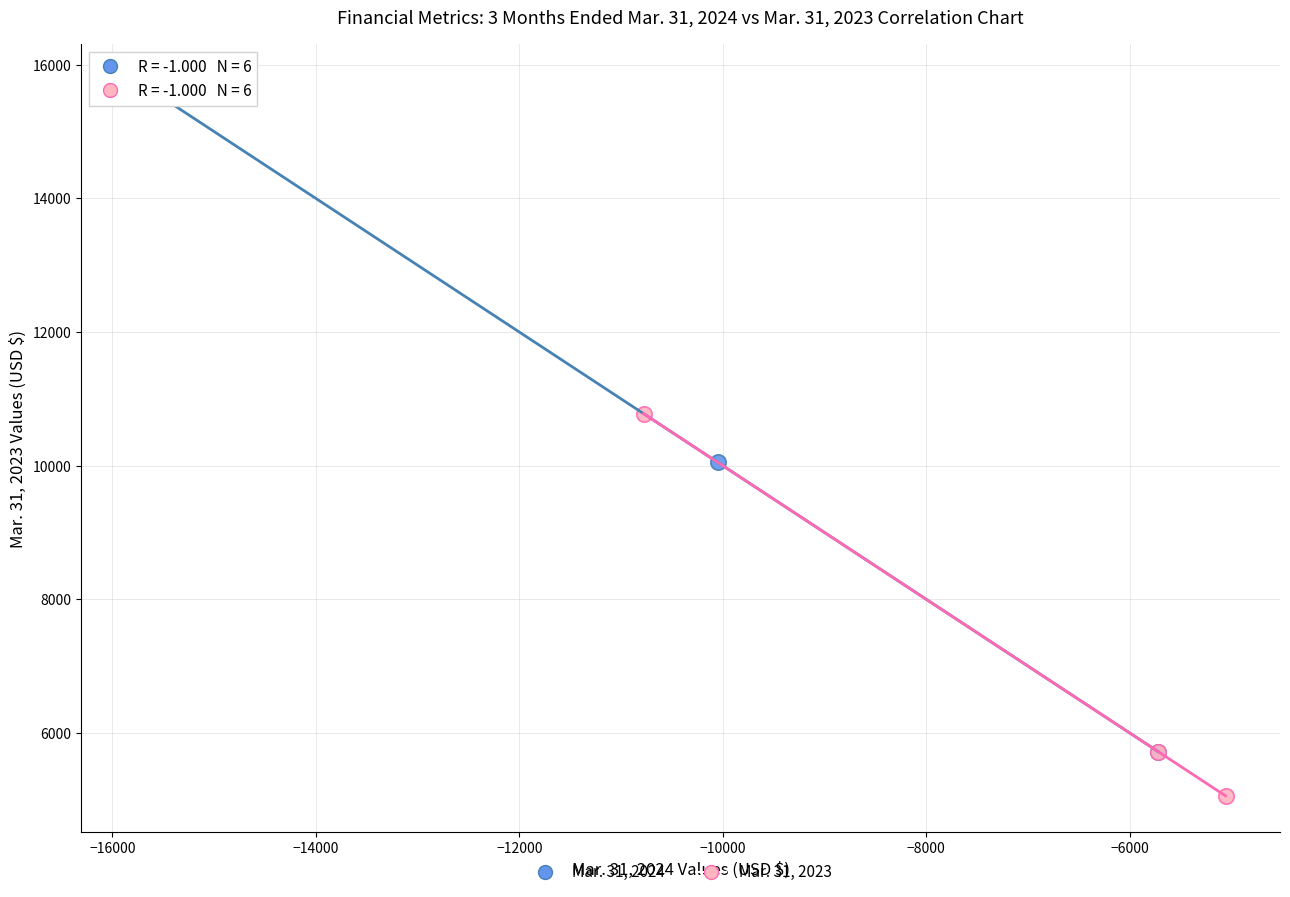

Which series has the largest Y range (max minus min)?

Mar. 31, 2024